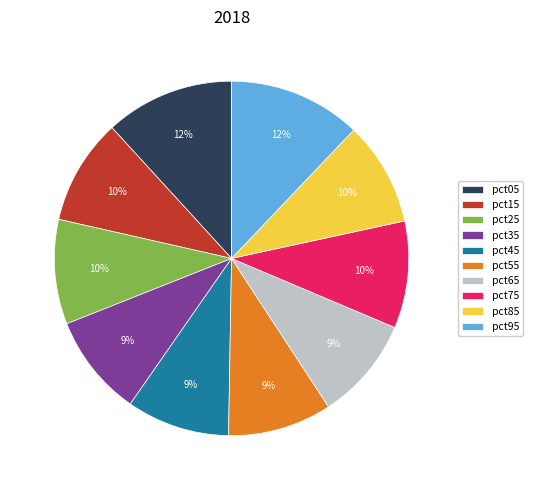

Is the sum of pct05 and pct55 greater than half?

No